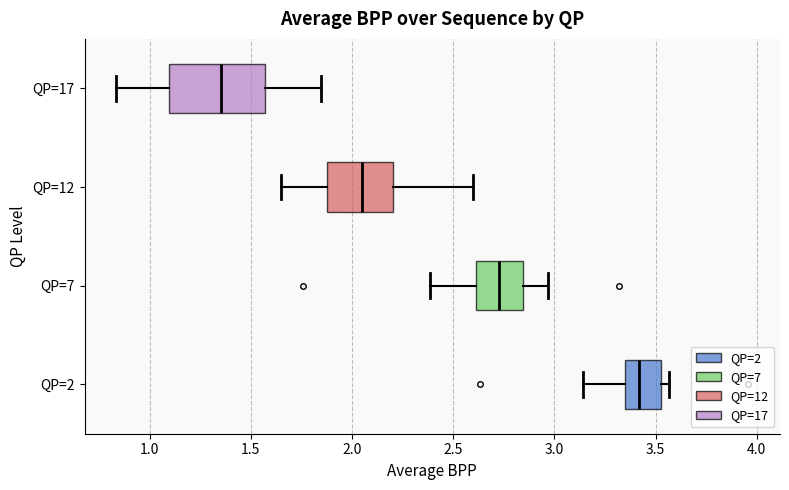

Which box is the widest, from its left edge to its right edge?

QP=17